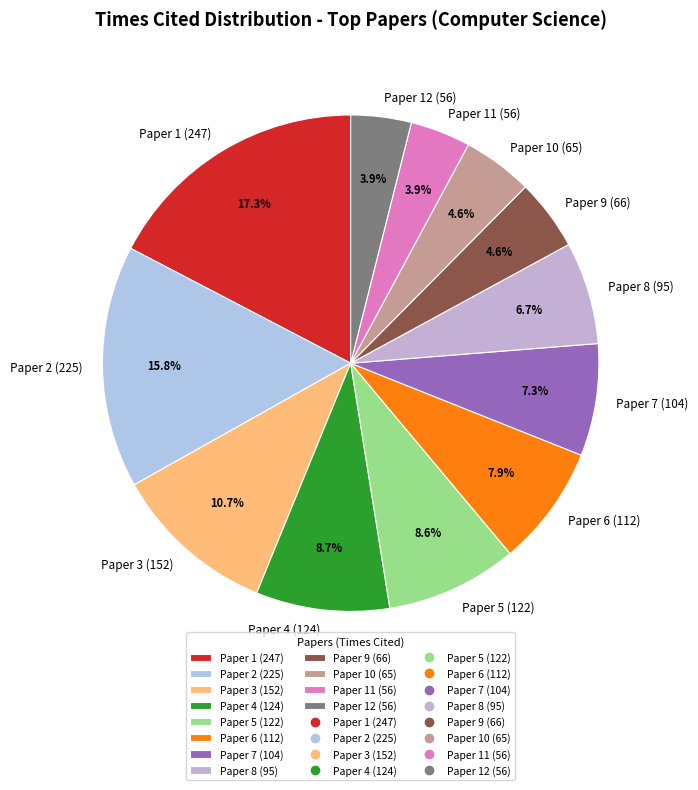

Does Paper 7 (104) represent more than half of the total?

No